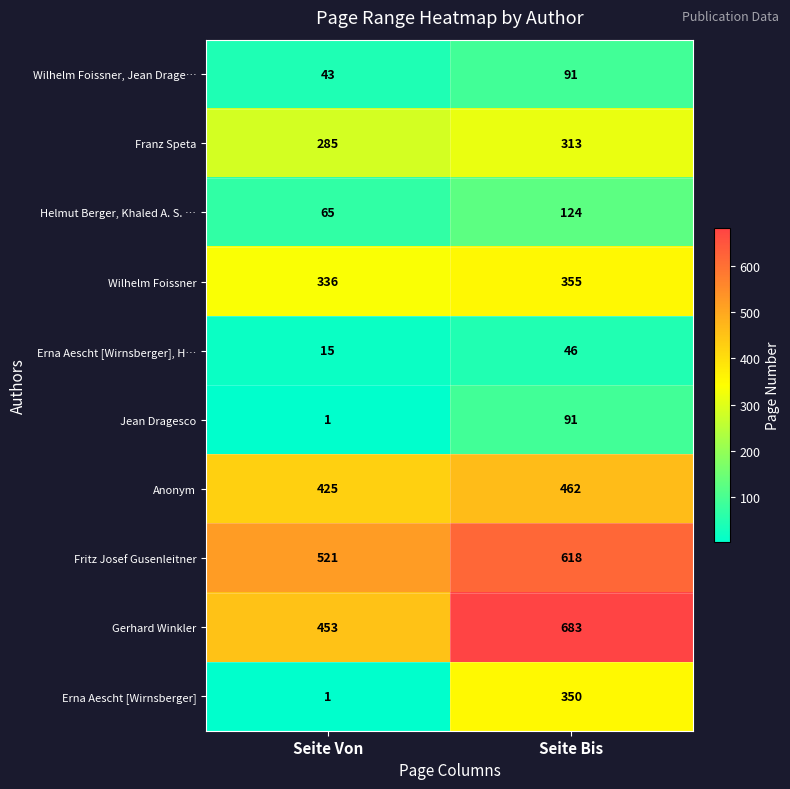

Which series has the largest total across all categories?

Fritz Josef Gusenleitner